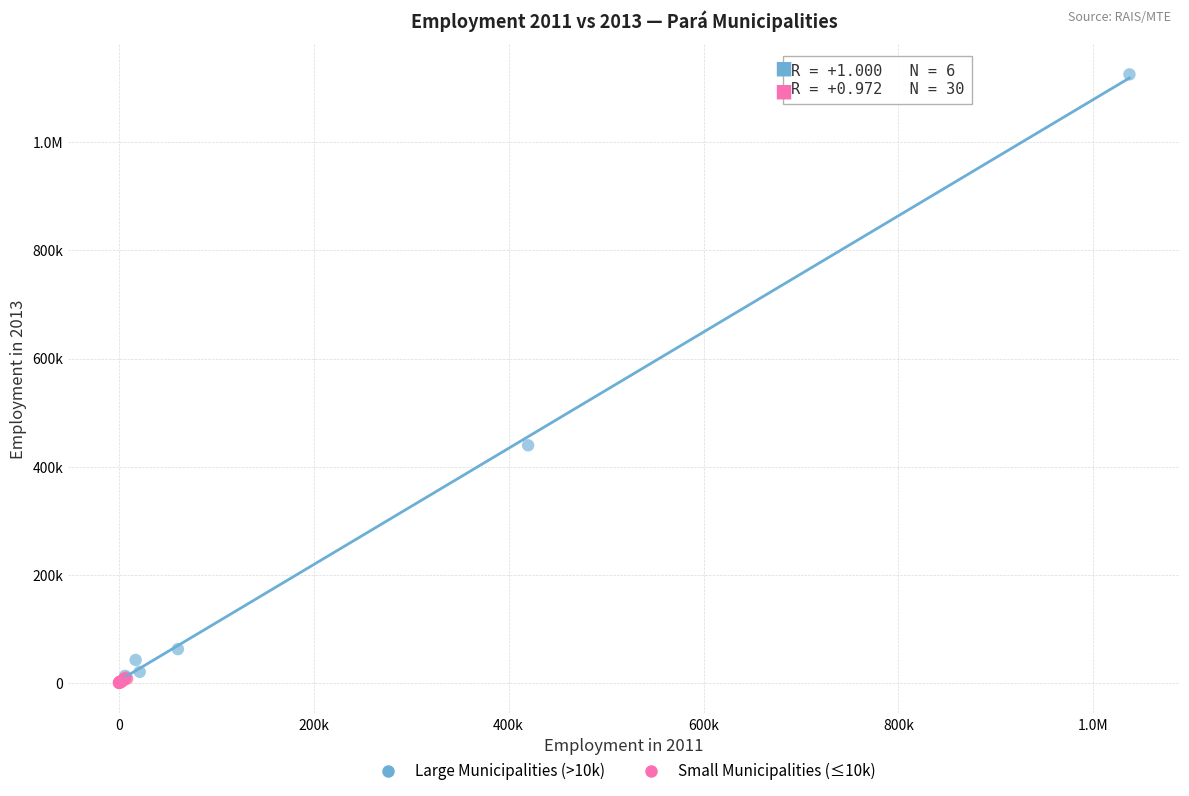

What are all the series names shown in the legend?

Large Municipalities (>10k), Small Municipalities (≤10k)